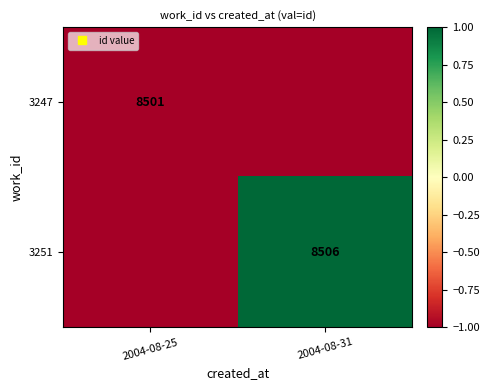

True or false: 3251 has a value of 0 at 2004-08-25.

False